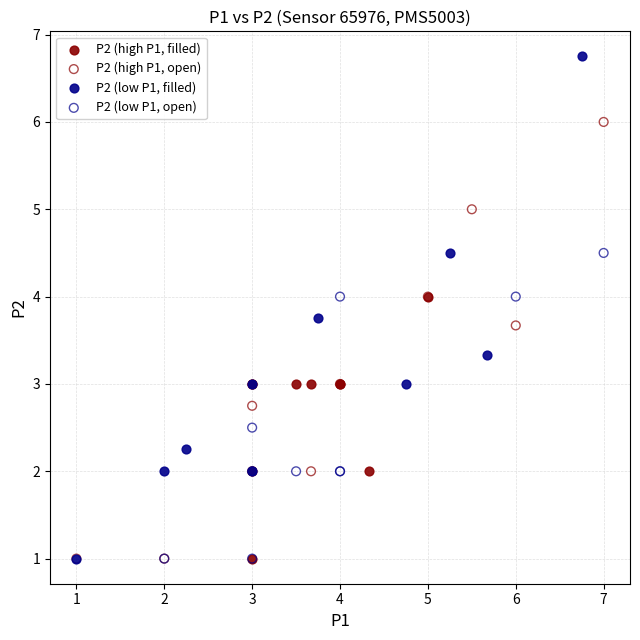

Which series has the largest Y range (max minus min)?

P2 (low P1, filled)